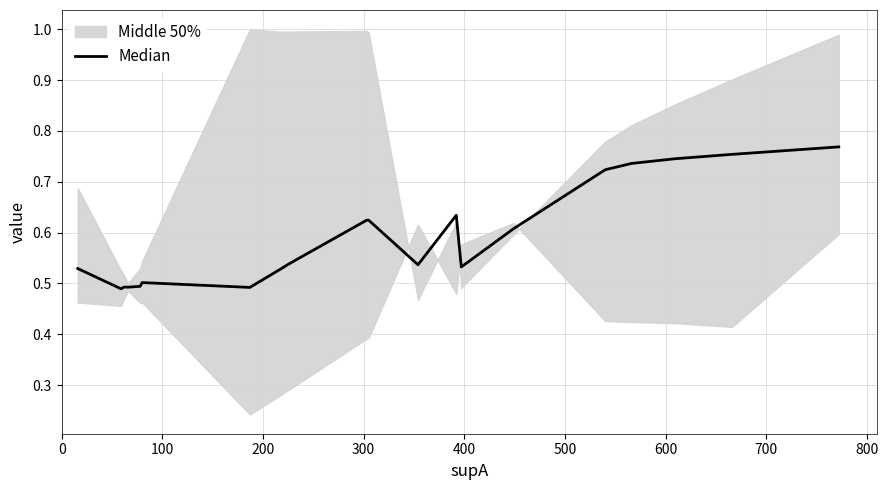

Count the number of categories in the chart.

20